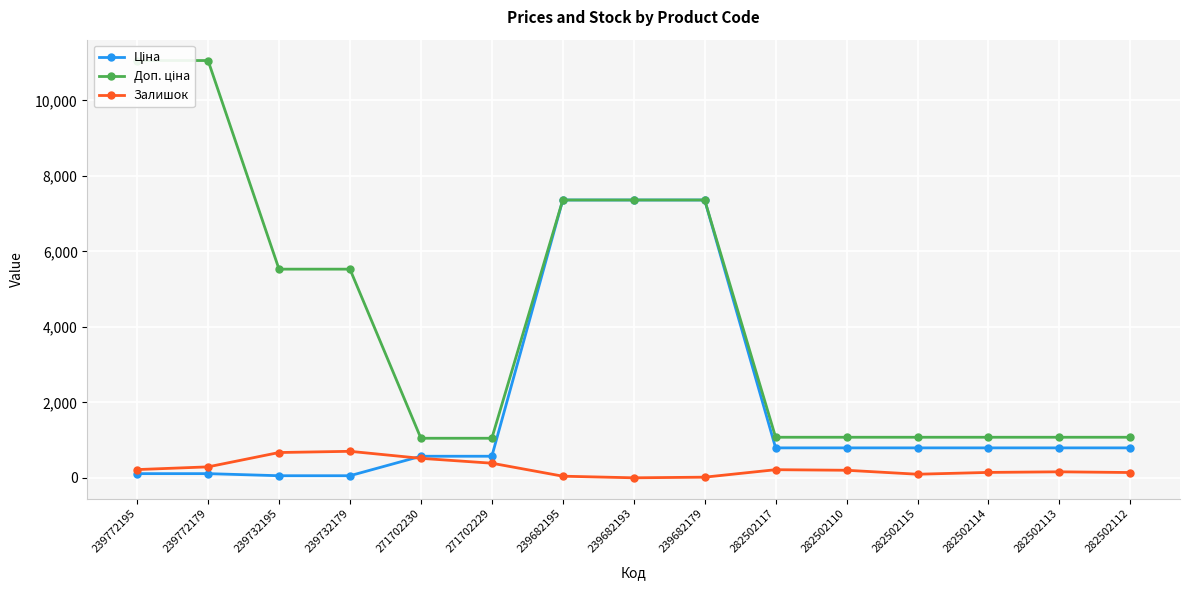

What is the average value of the Доп. ціна series?

4252.7